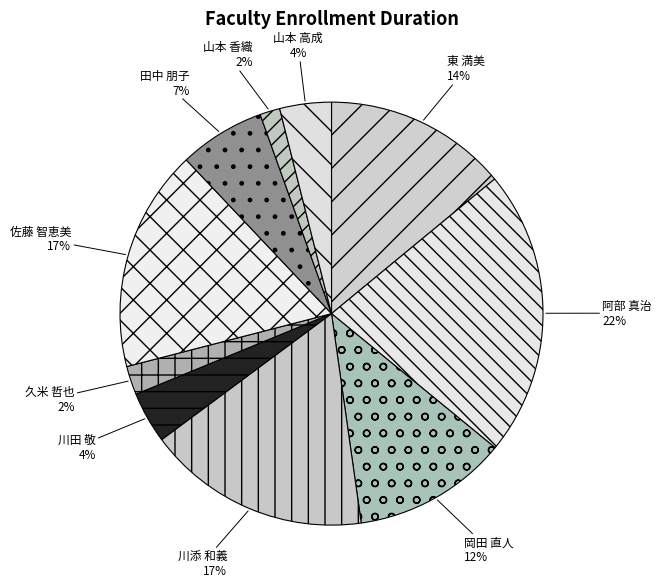

To the nearest percent, what is the difference between the largest and smallest slice percentages?

20%